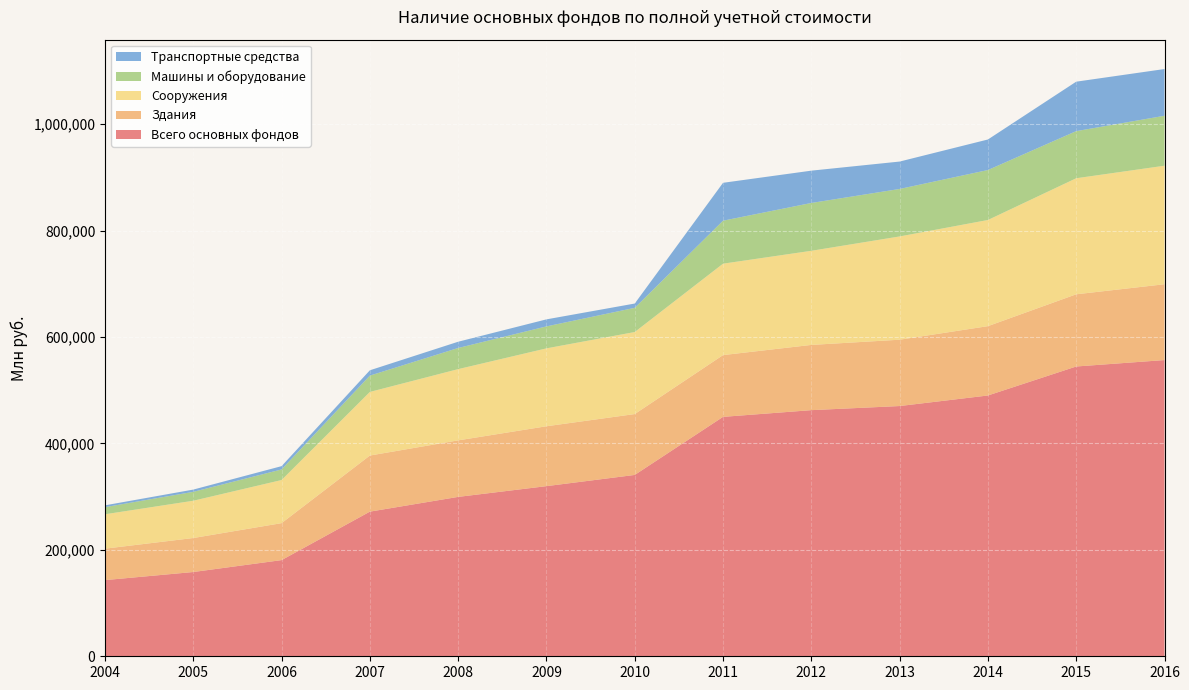

Reading left to right, what are all the values shown in this chart?

Всего основных фондов: 2004=143126.0	2005=158340.0	2006=180702.0	2007=271789.8	2008=299507.0	2009=319698.1	2010=340758.9	2011=449886.1	2012=462485.4	2013=470221.0	2014=490053.2	2015=544528.8	2016=556618.0
Здания: 2004=59087.0	2005=63878.0	2006=69459.0	2007=105416.4	2008=106195.0	2009=112526.2	2010=114397.9	2011=116057.9	2012=122593.8	2013=124630.0	2014=130282.0	2015=135672.9	2016=142472.0
Сооружения: 2004=64646.0	2005=70057.0	2006=81048.0	2007=119537.3	2008=133901.0	2009=146382.8	2010=154166.2	2011=171801.3	2012=176860.9	2013=194068.0	2014=199507.0	2015=218066.8	2016=222730.0
Машины и оборудование: 2004=13399.0	2005=16707.0	2006=19876.0	2007=30664.2	2008=39713.0	2009=41291.9	2010=45438.7	2011=80760.9	2012=89875.3	2013=89224.0	2014=93865.5	2015=88539.4	2016=93872.0
Транспортные средства: 2004=3387.0	2005=4253.0	2006=6203.0	2007=10000.3	2008=11757.0	2009=13205.0	2010=8081.3	2011=71207.9	2012=60720.7	2013=51489.0	2014=57395.1	2015=92927.1	2016=87807.0